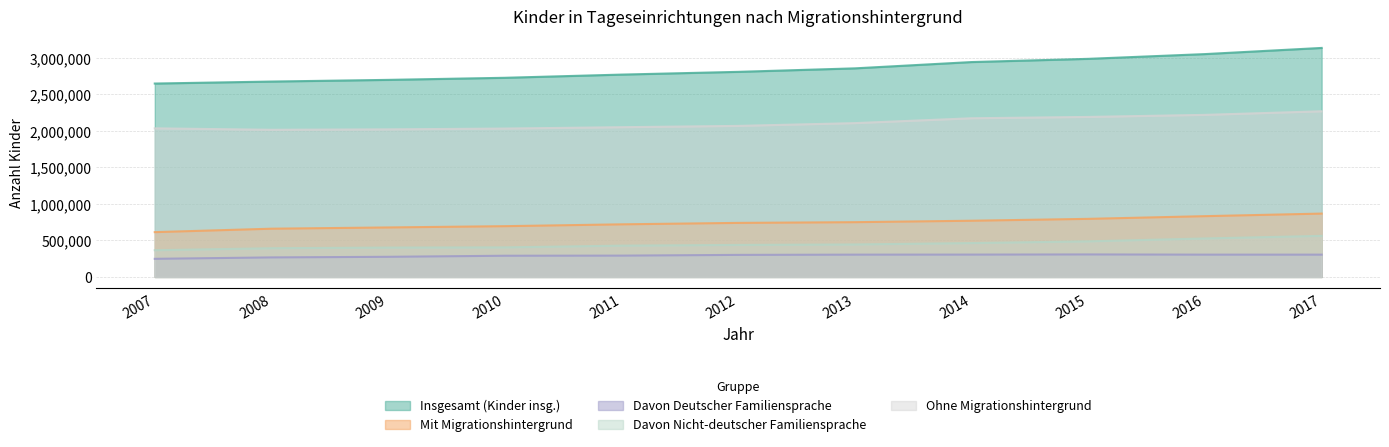

True or false: Mit Migrationshintergrund and Davon Deutscher Familiensprache cross at least once.

False